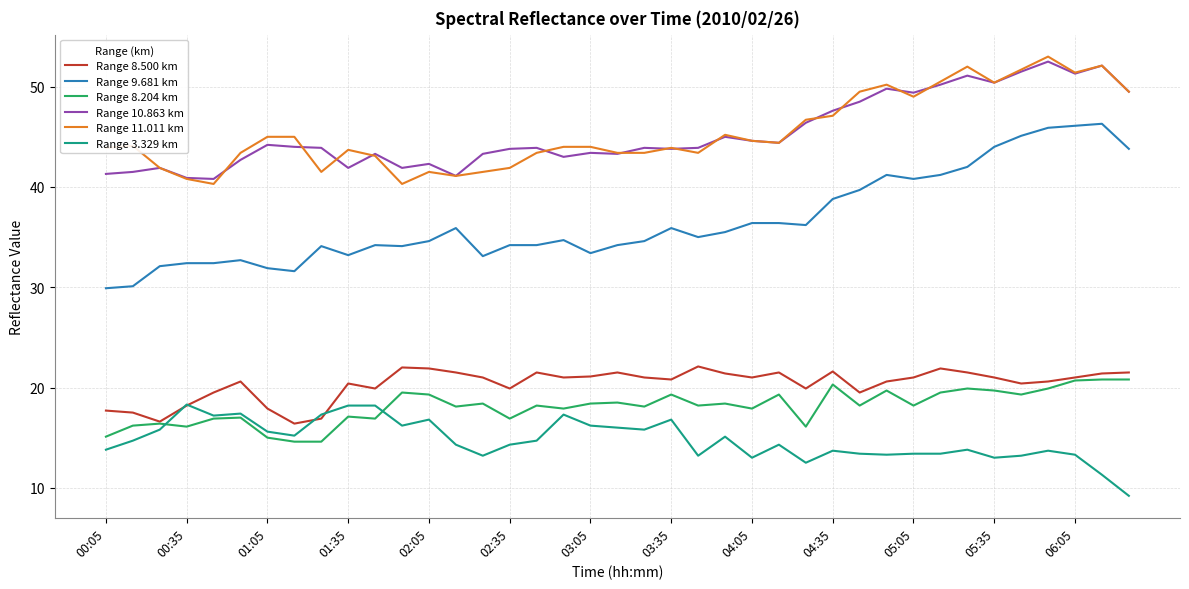

What is the sum of all Range 9.681 km values?

1427.9